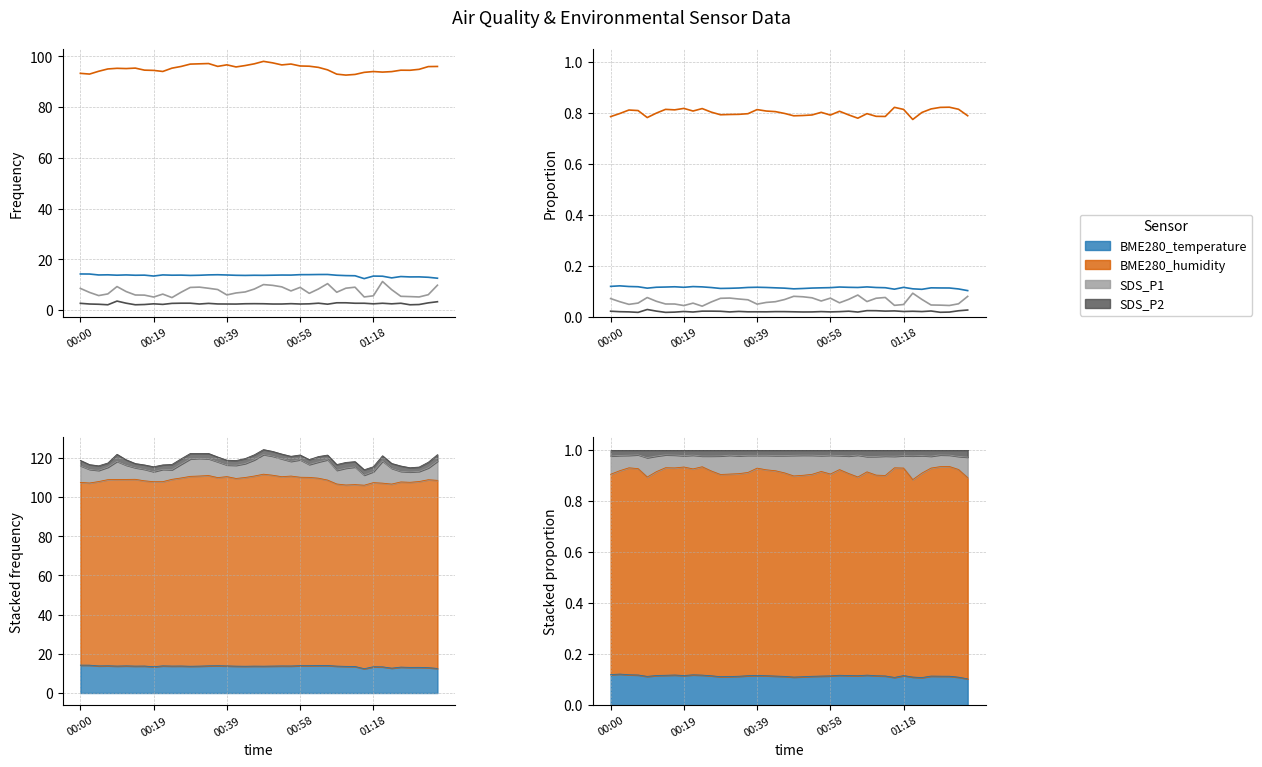

What are all the series names shown in the legend?

BME280_temperature, BME280_humidity, SDS_P1, SDS_P2